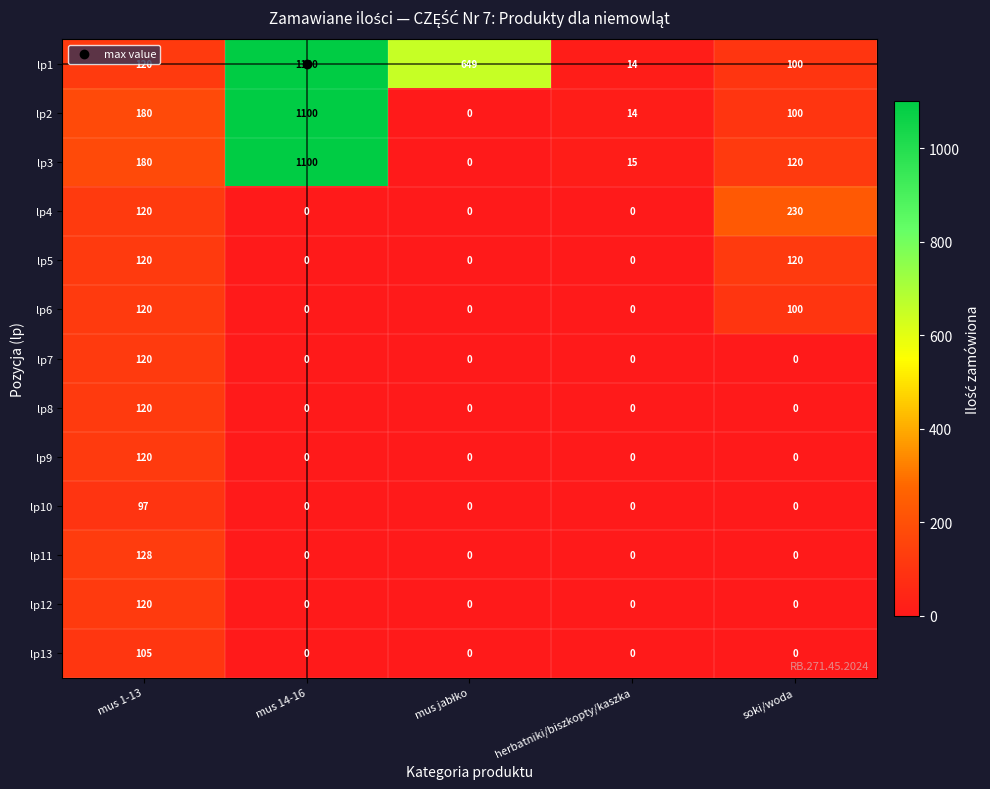

What is the maximum value for lp9?

120